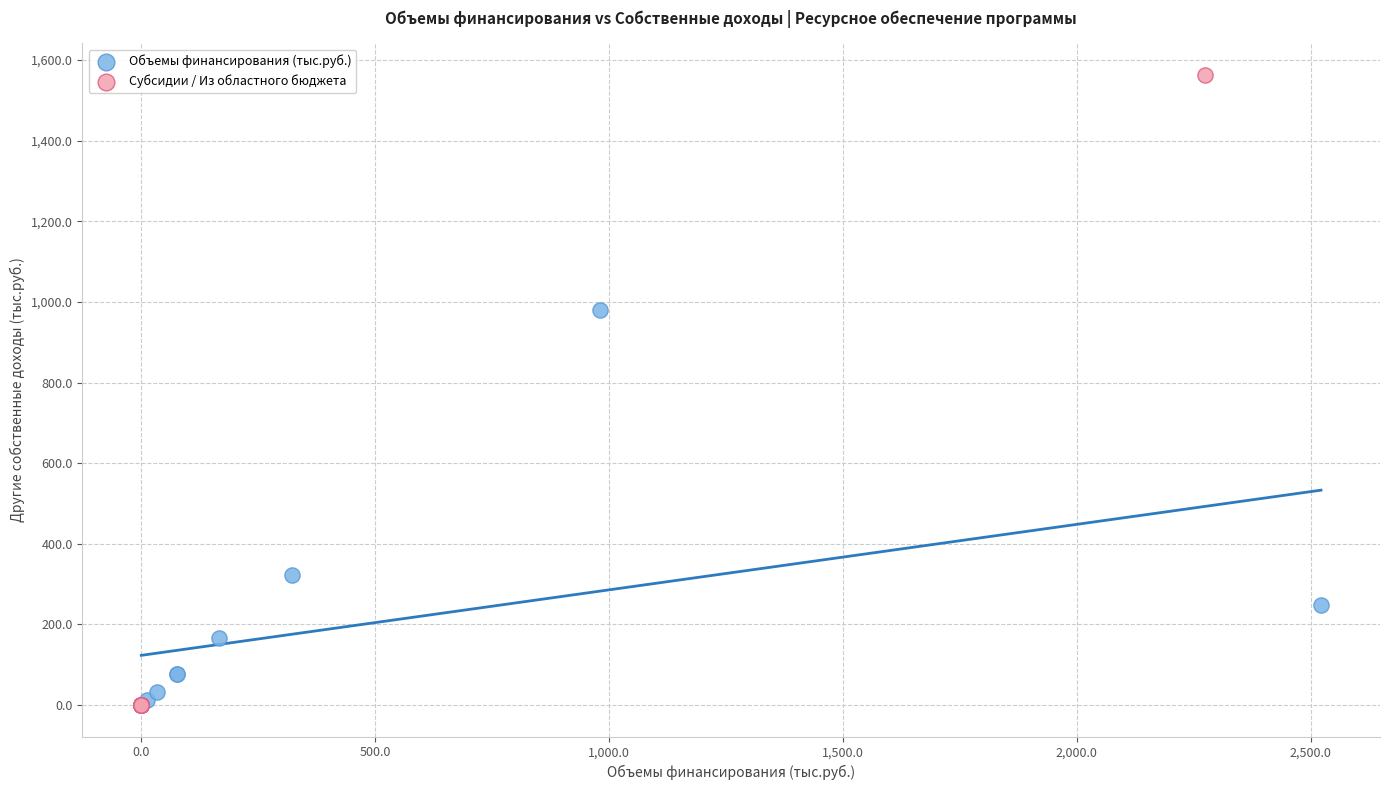

Which series contains the highest Y value?

Субсидии / Из областного бюджета